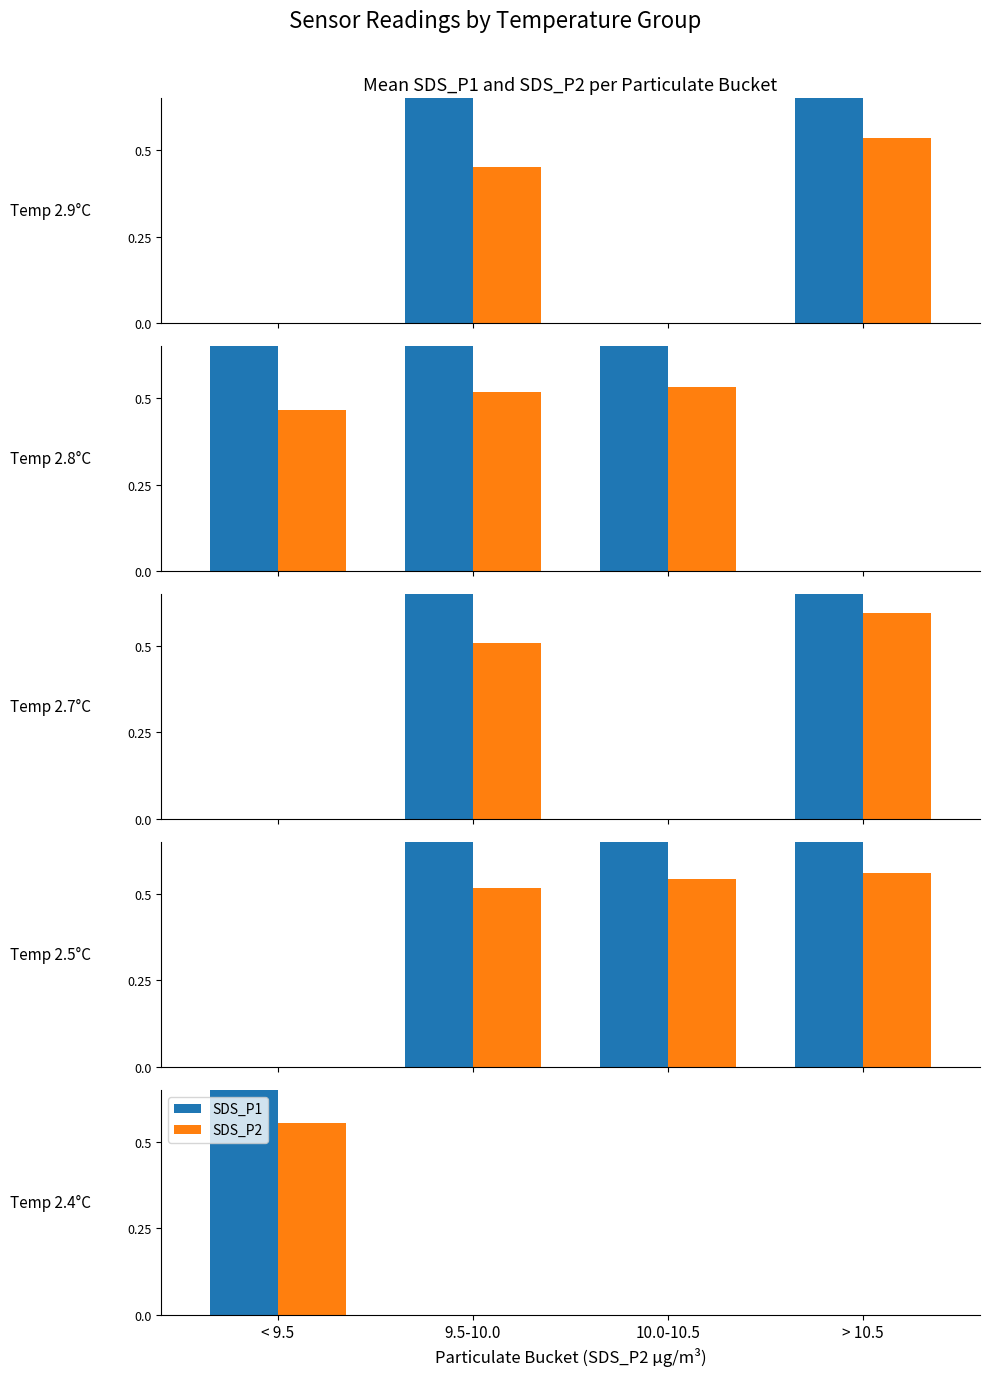

Is it true that SDS_P1 equals 1.0 at < 9.5?

True